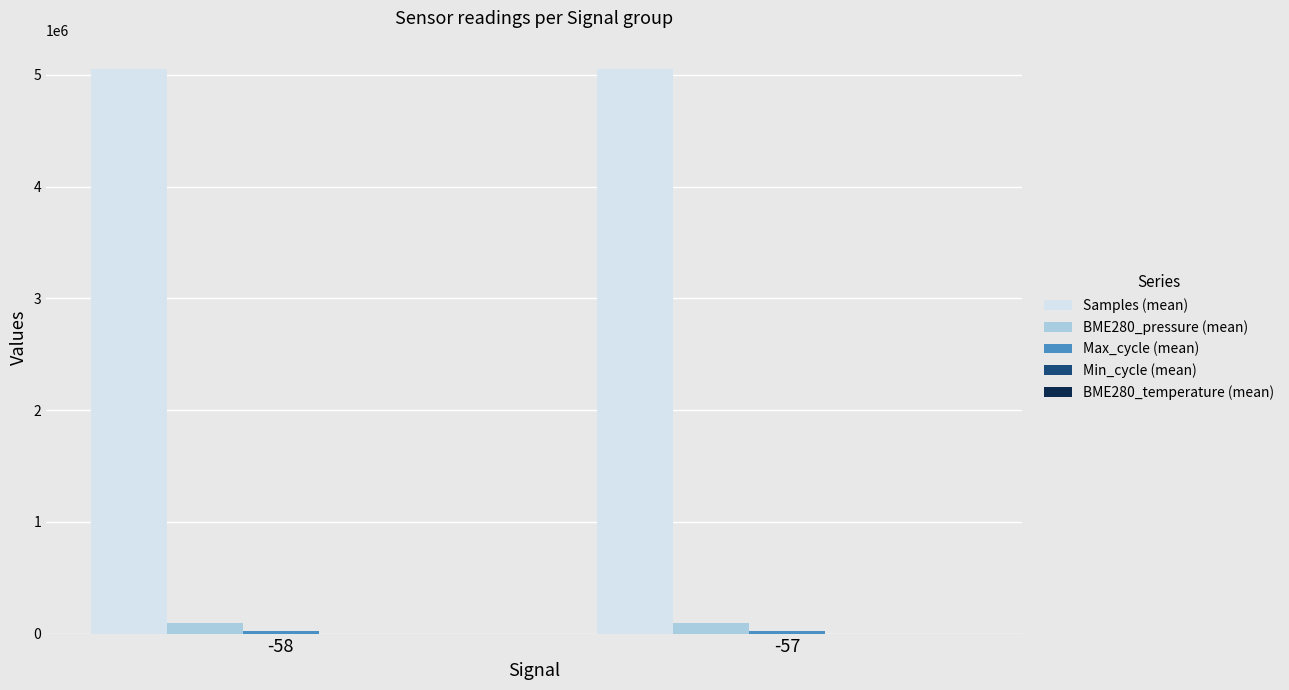

Are the bars horizontal?

No